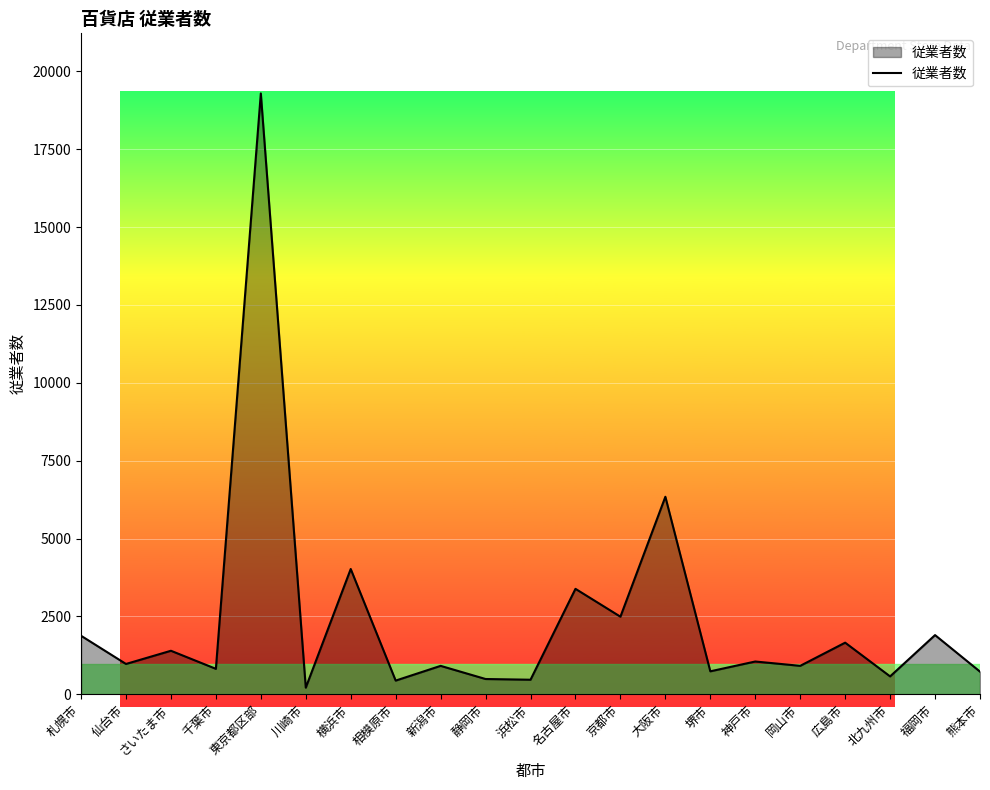

Count the number of categories in the chart.

21